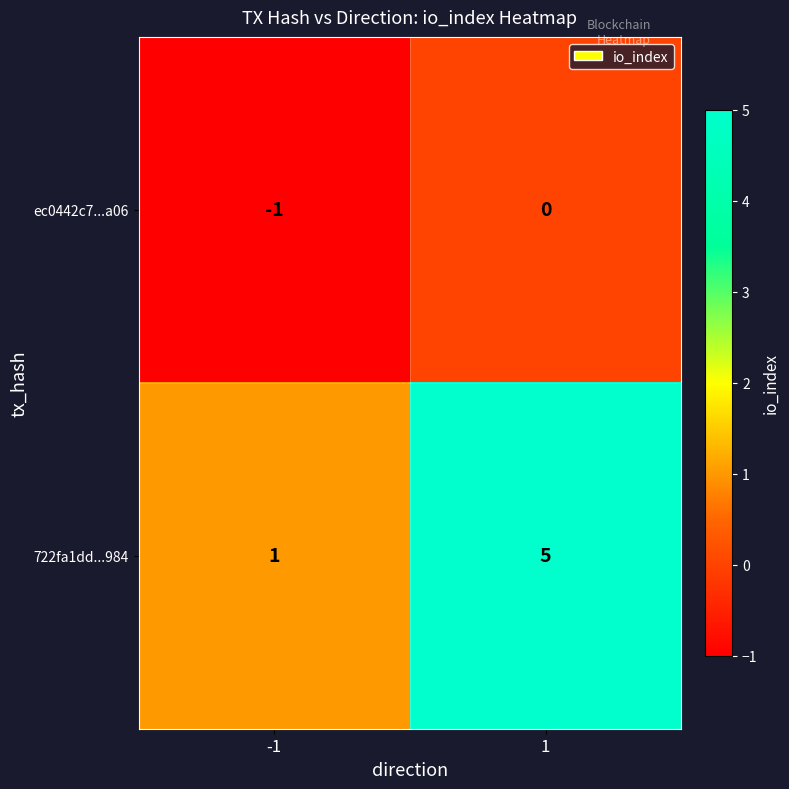

List the series in order of their overall mean, highest first.

722fa1dd...984, ec0442c7...a06